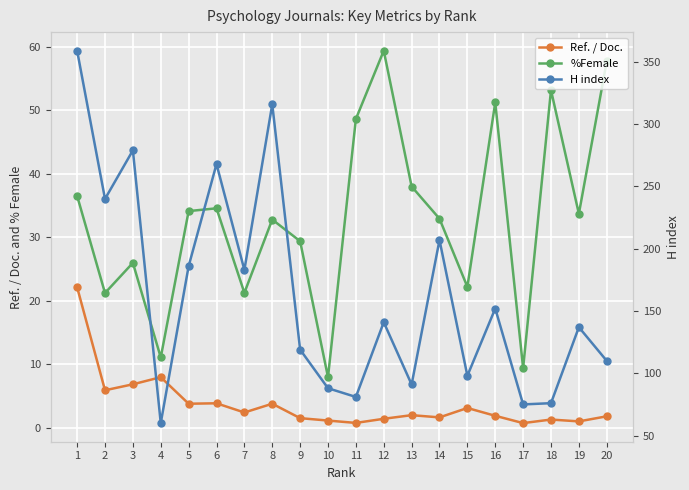

The value of %Female at 14 is 33.0. True or false?

True